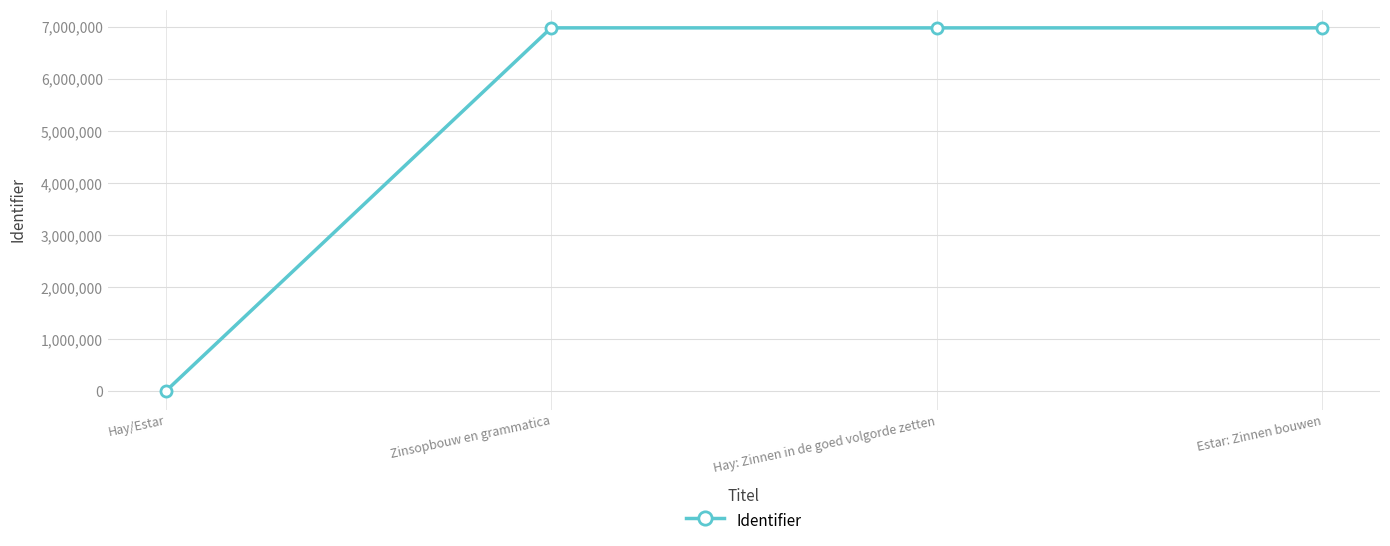

The value at Hay: Zinnen in de goed volgorde zetten is 10687401. True or false?

False